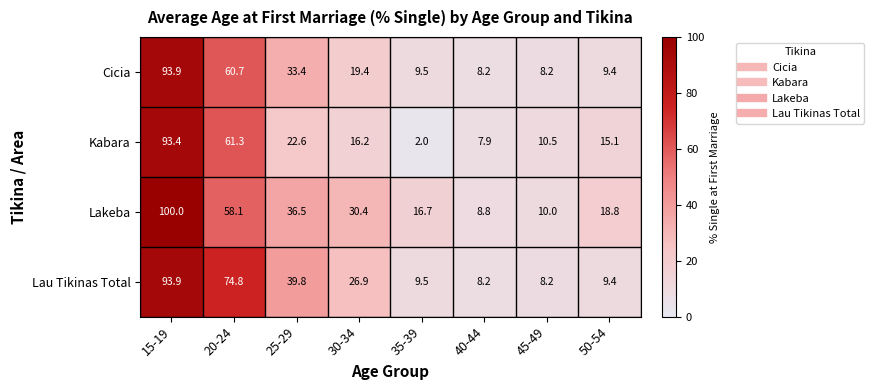

What is the average value of the Lau Tikinas Total series?

33.8